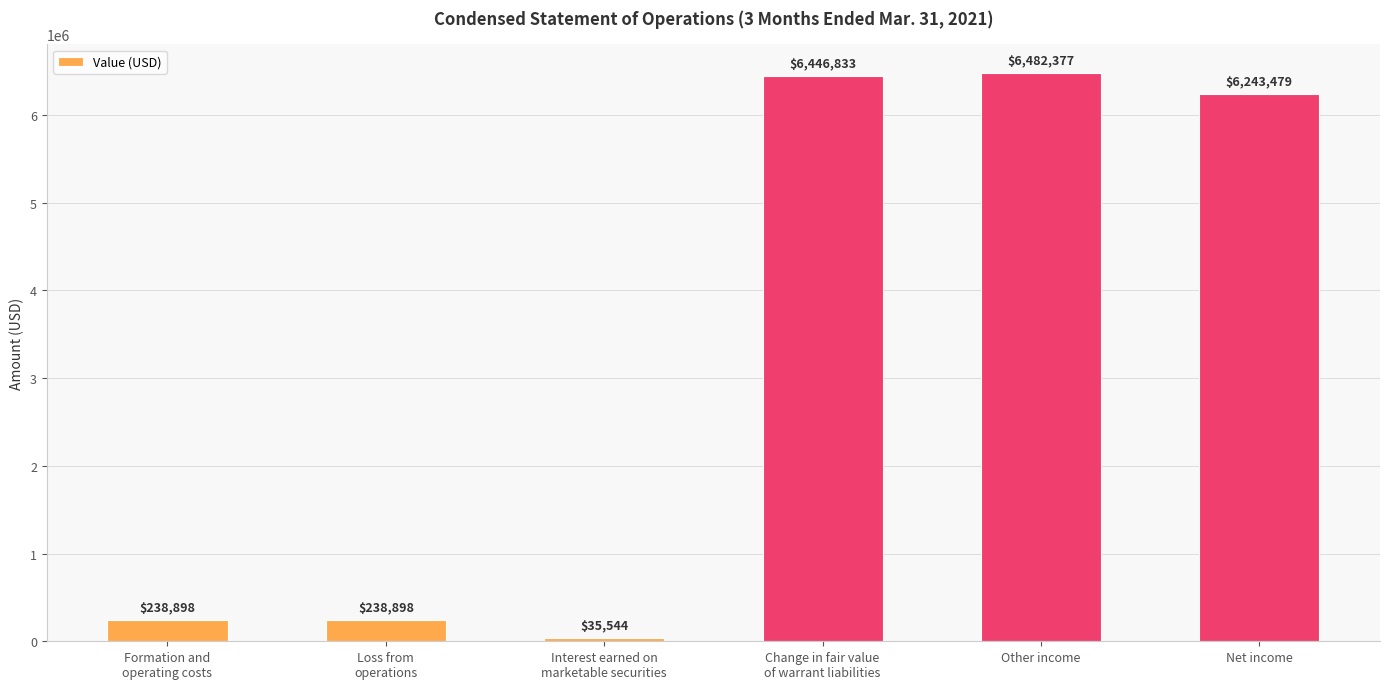

What is the smallest value displayed?

35544